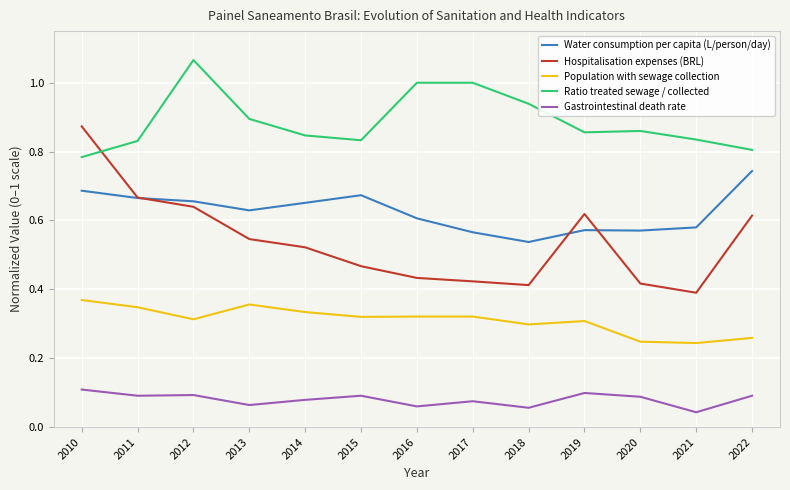

True or false: Population with sewage collection has more than 1 interior local peaks.

True